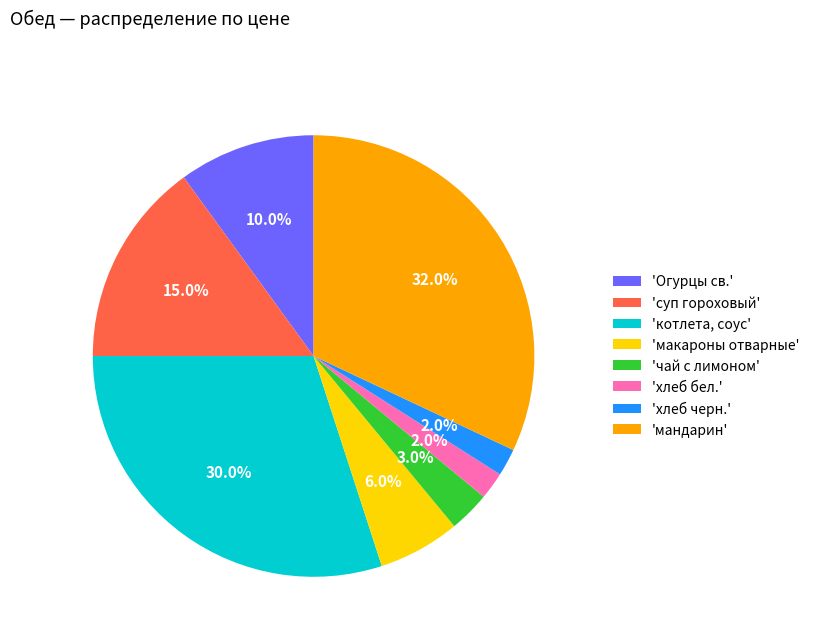

How many slices are in this pie chart?

8